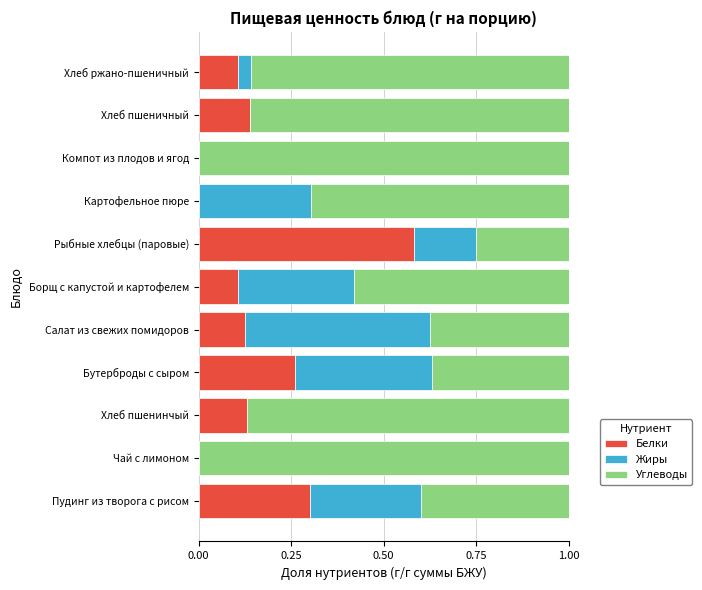

Is it true that Белки equals 0.0 at Хлеб пшеничный?

False